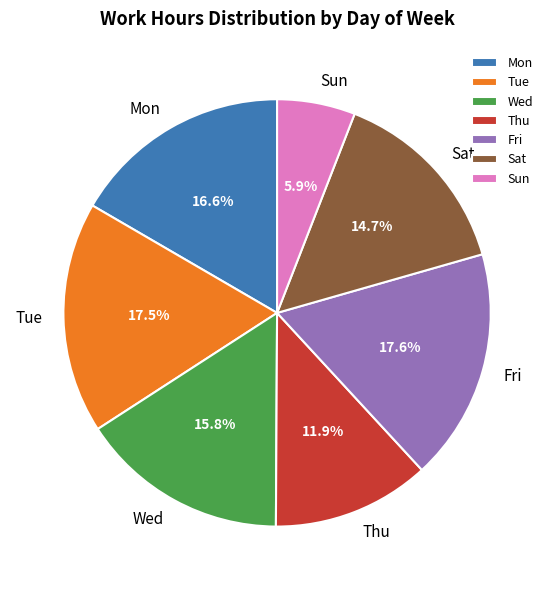

To the nearest percent, what is the difference between the Tue and Sat slice percentages?

3%